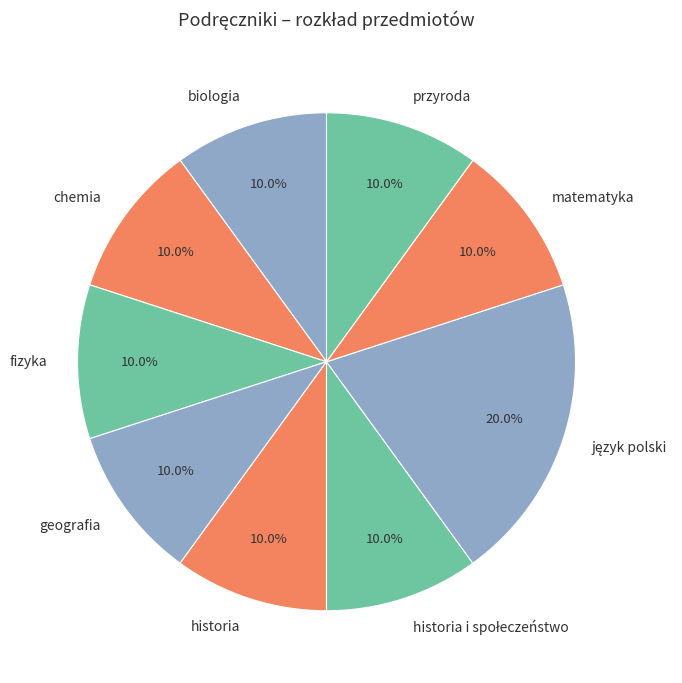

How much of the chart is everything except historia?

90.0%